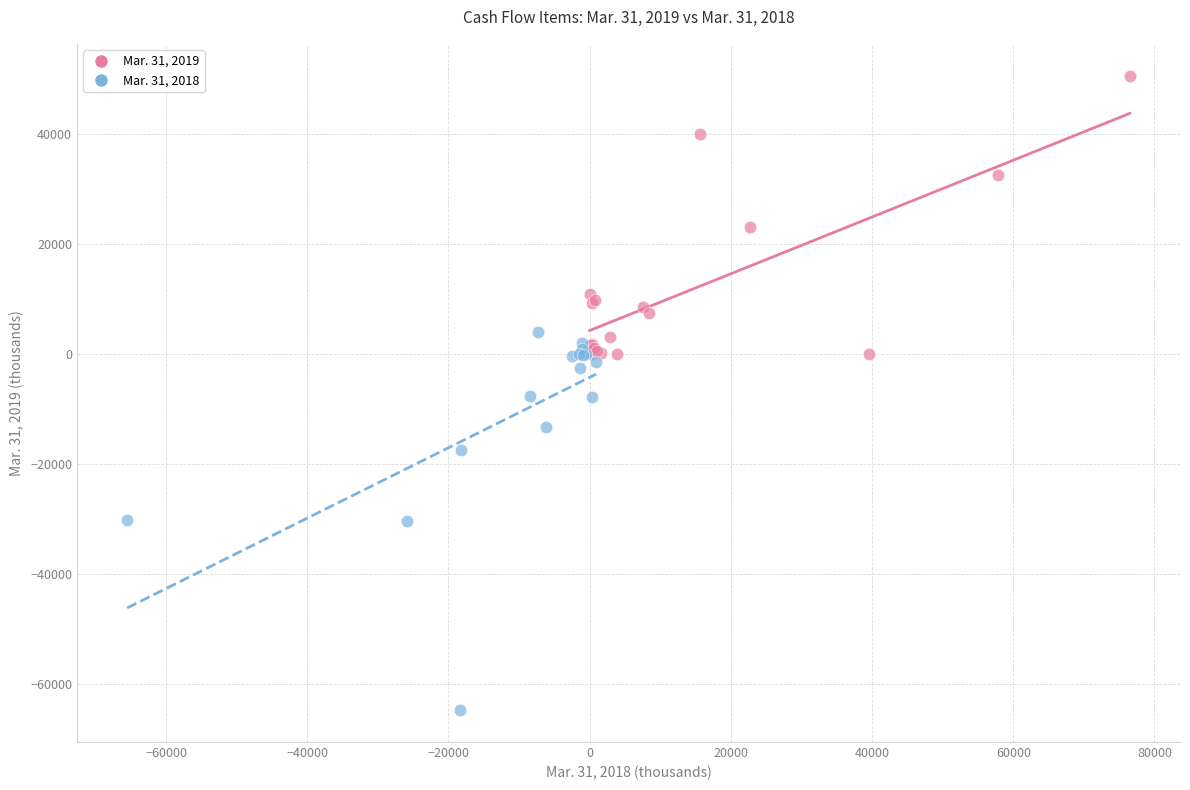

Which series contains the lowest Y value?

Mar. 31, 2018